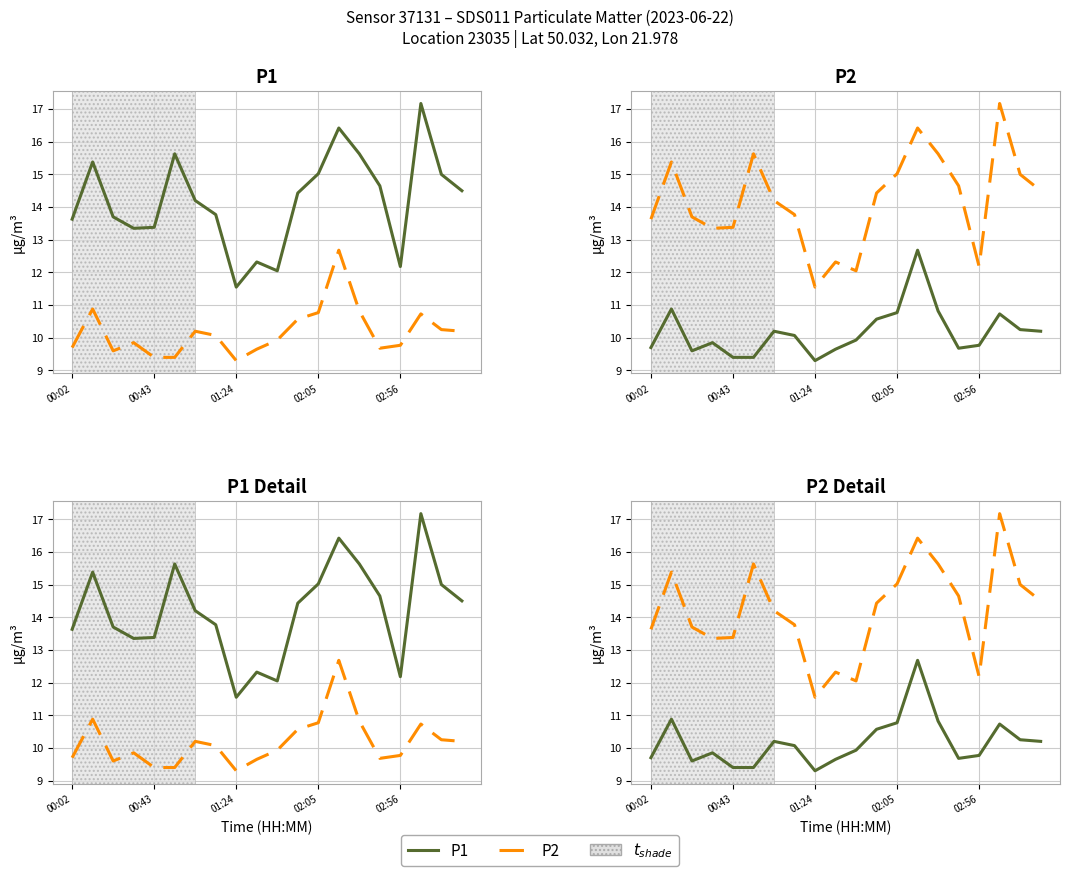

What is the difference between the maximum and minimum values in the P2 series?

5.6